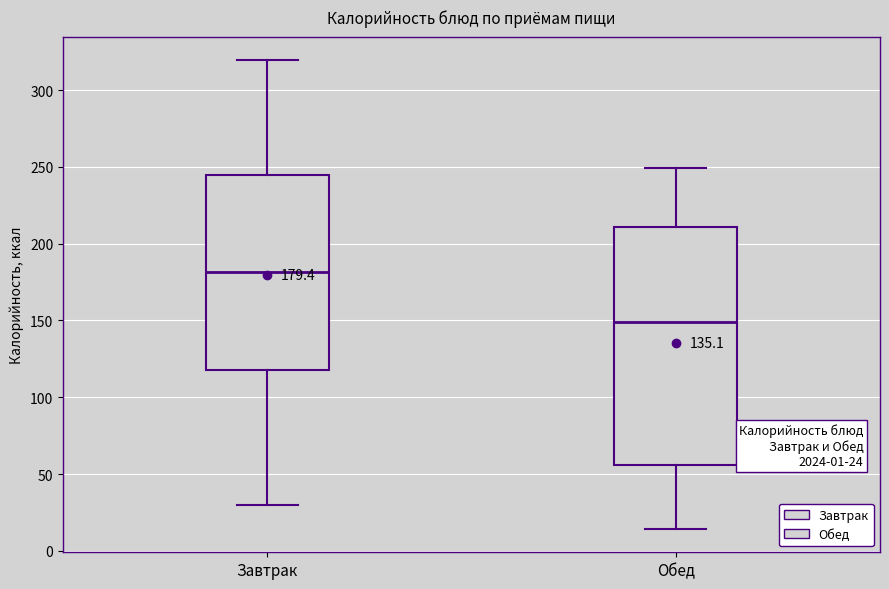

Which box has the highest median line?

Завтрак